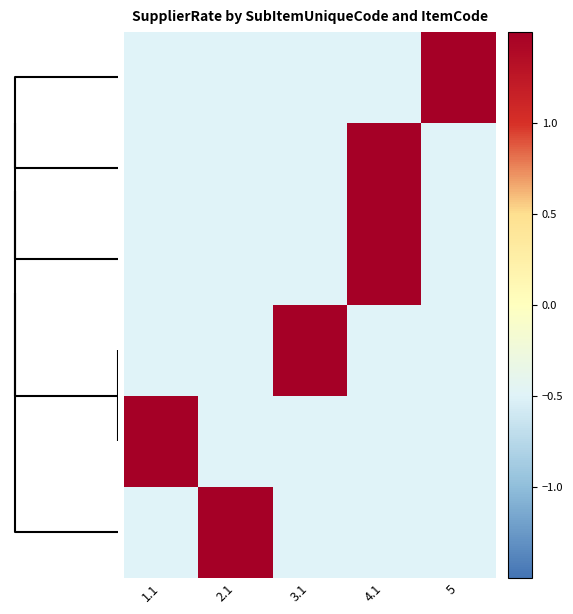

What is the smallest value displayed?

-0.5